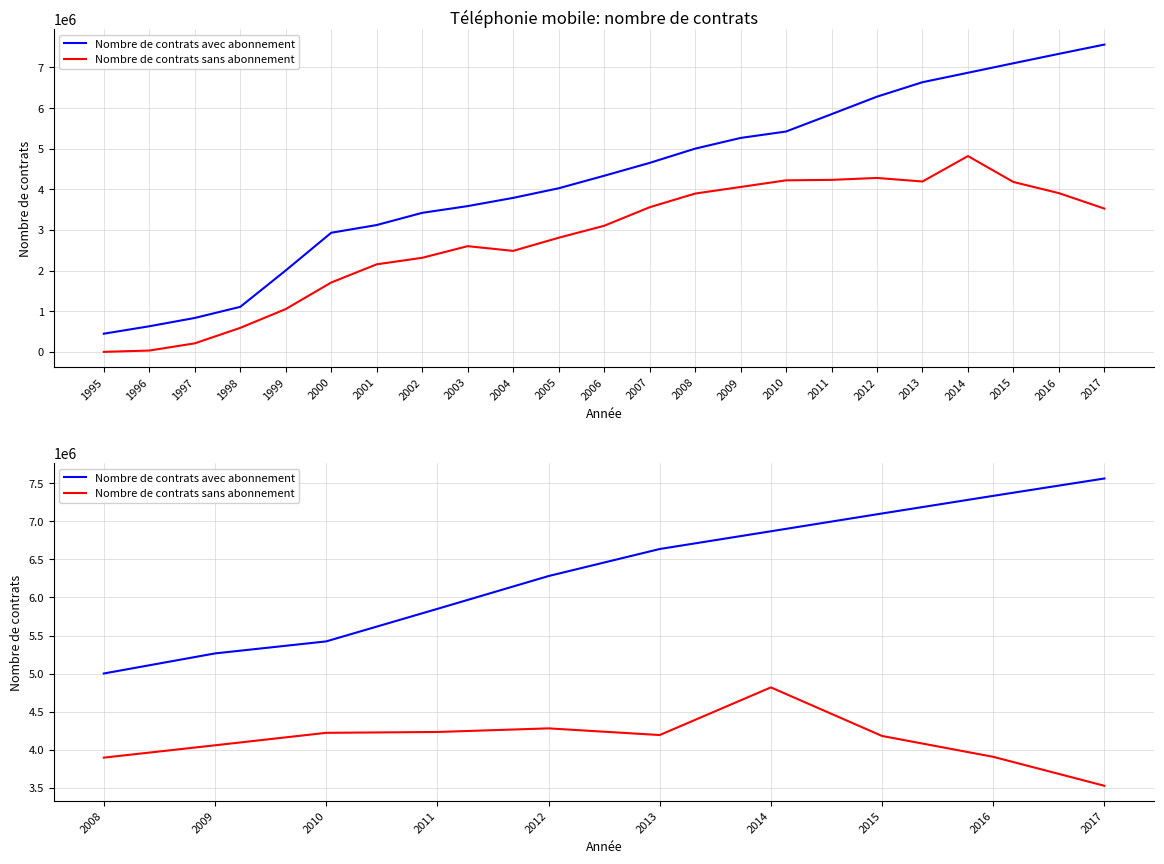

True or false: Nombre de contrats sans abonnement has more than 0 interior local peaks.

True